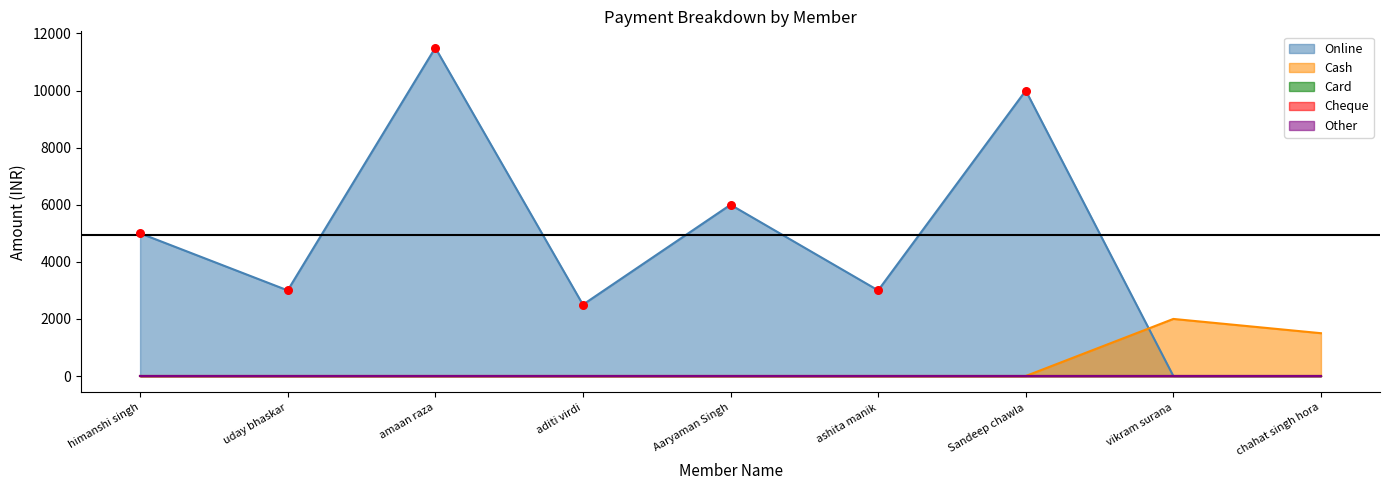

What are all the series names shown in the legend?

Online, Cash, Card, Cheque, Other